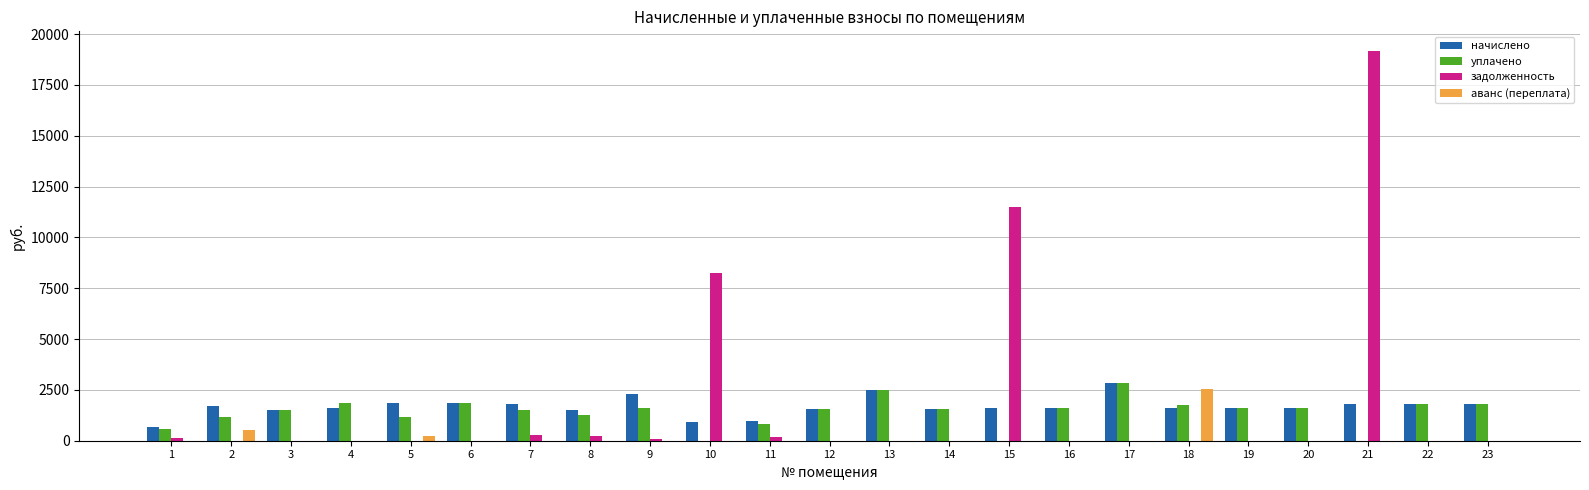

Does the chart contain stacked bars?

No